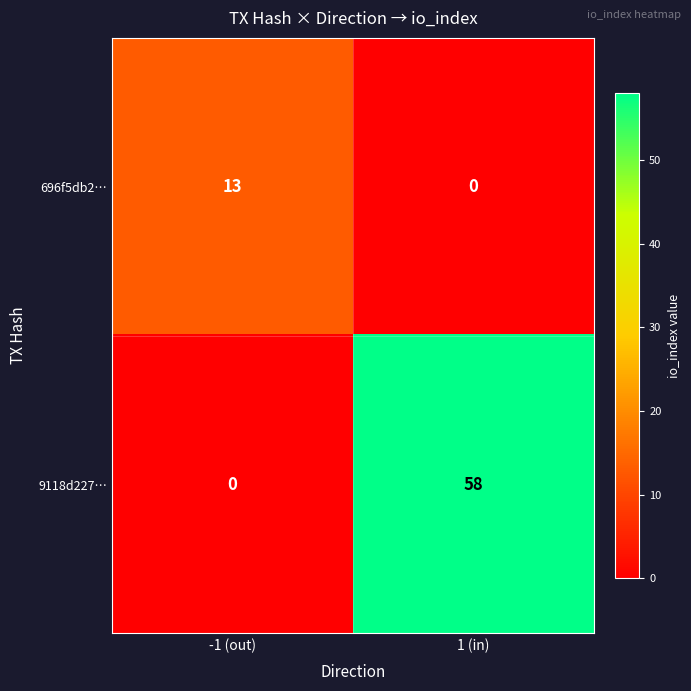

Is it true that 9118d227… equals 0 at -1 (out)?

True